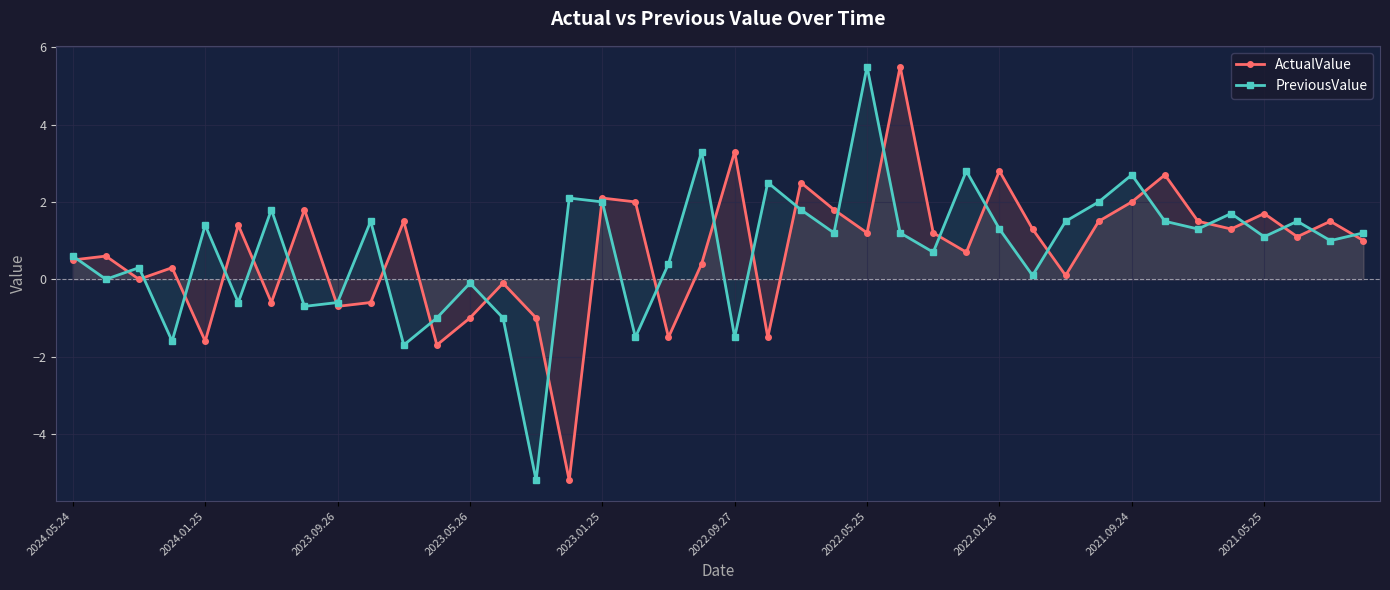

What is the sum of all ActualValue values?

29.8